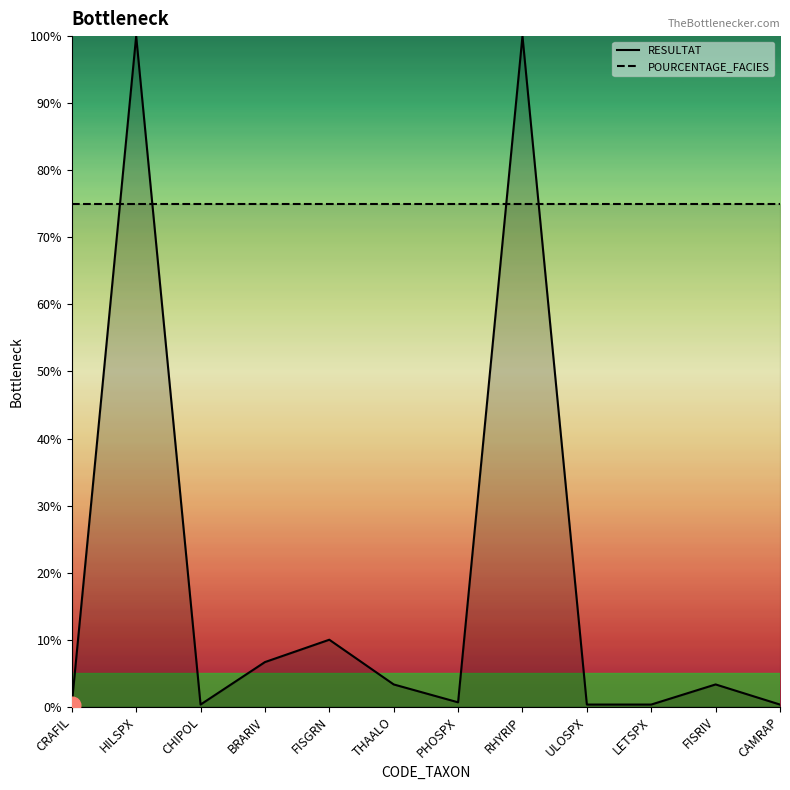

Count the number of values greater than 3.

6